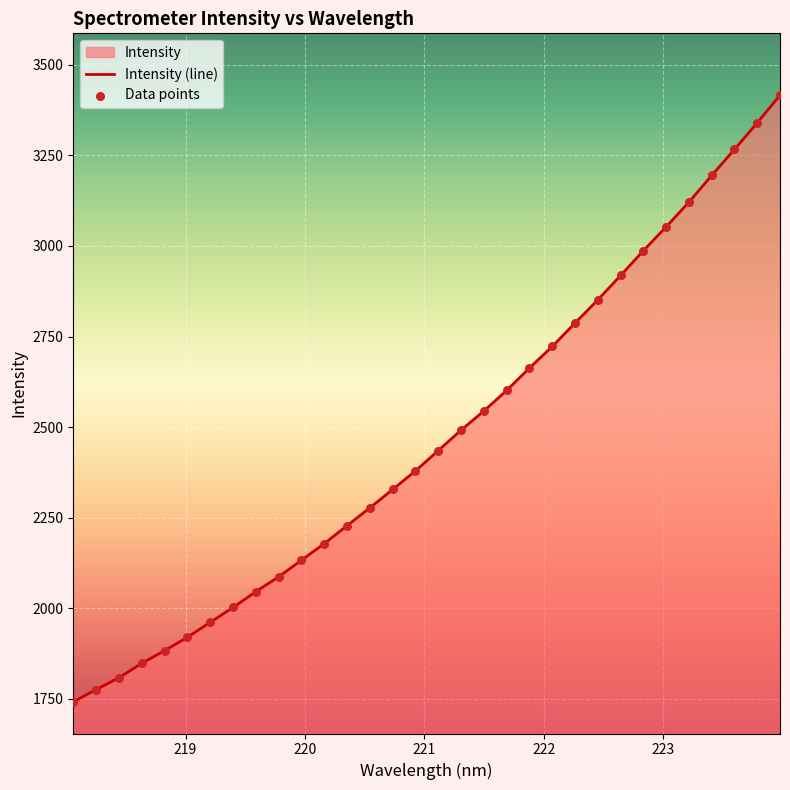

Which series has the largest total across all categories?

Intensity (line)